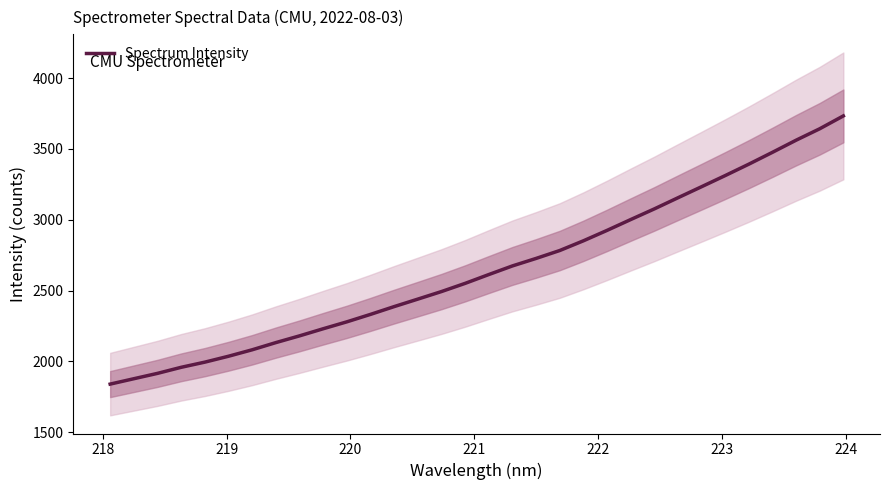

What is the maximum value for Spectrum Intensity?

3732.9